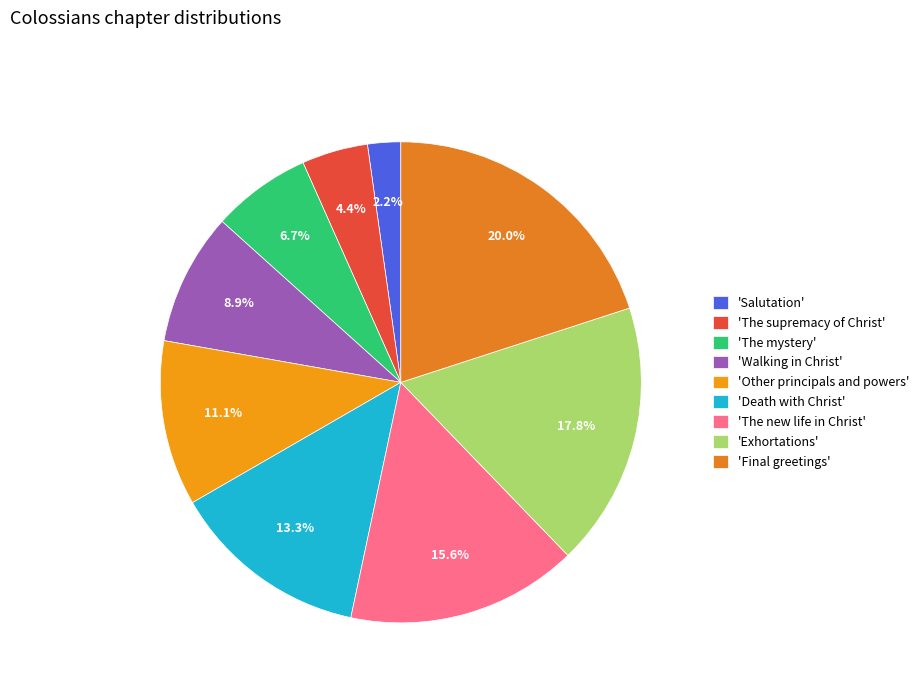

How many slices are in this pie chart?

9